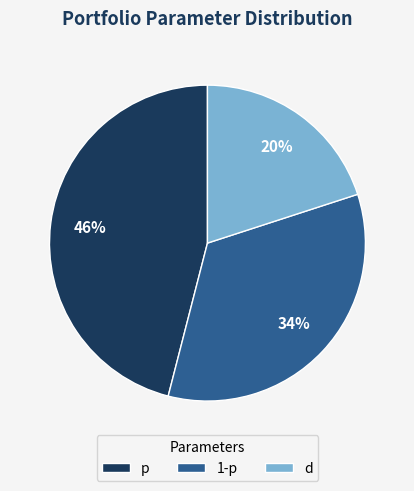

To the nearest percent, what percentage of the pie is 1-p?

34%